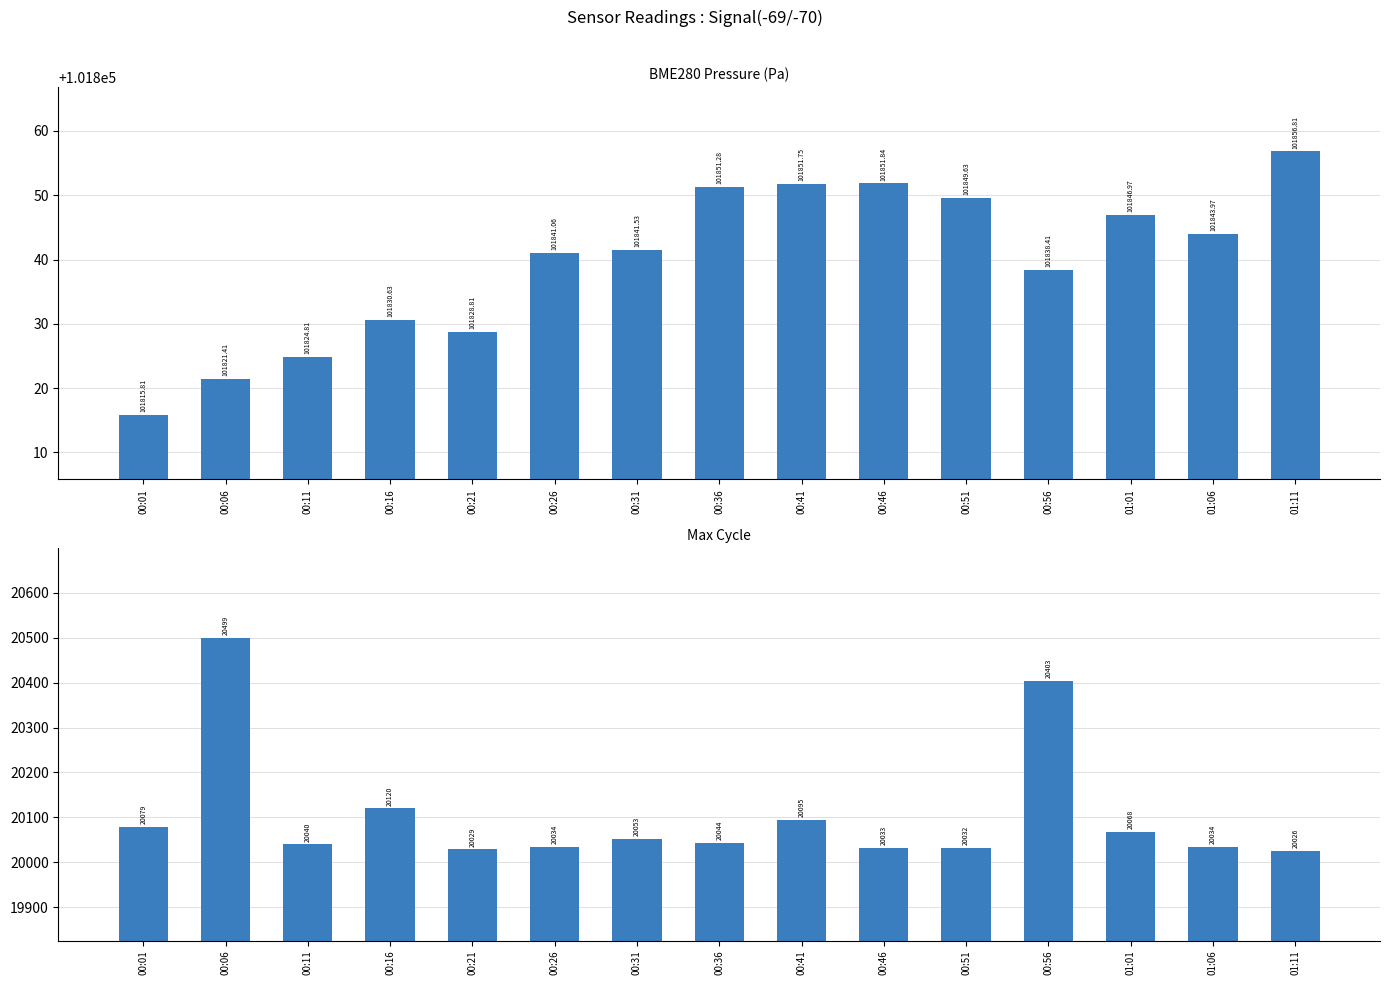

At which label does BME280_pressure first exceed 101841?

00:26